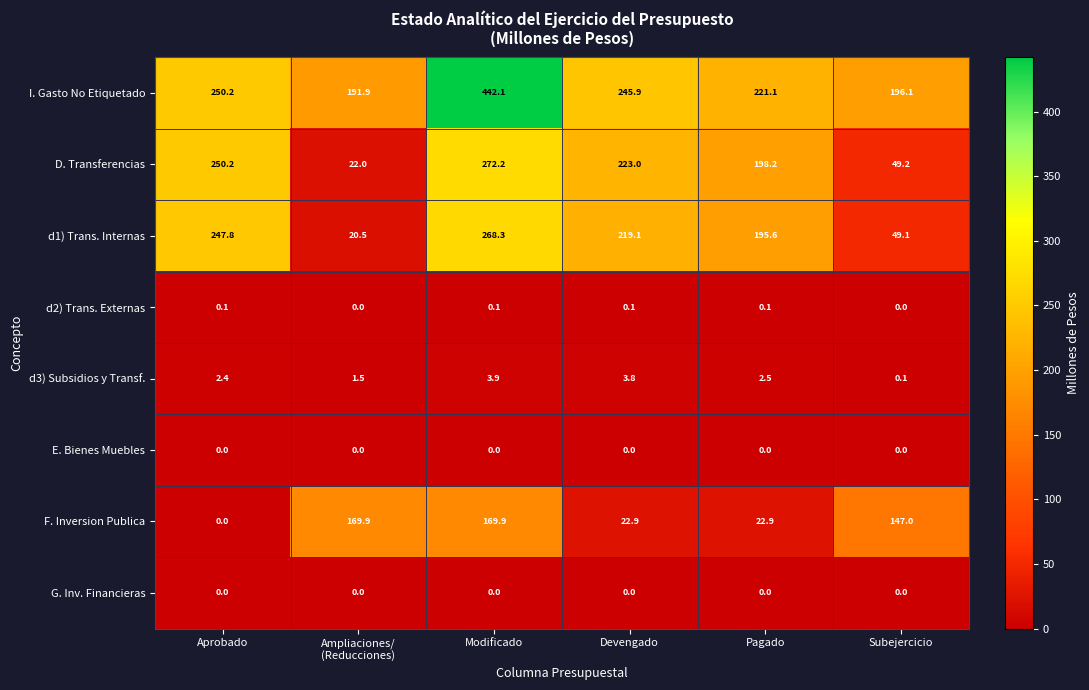

What is the sum of the D. Transferencias values at Pagado and Modificado?

470.4